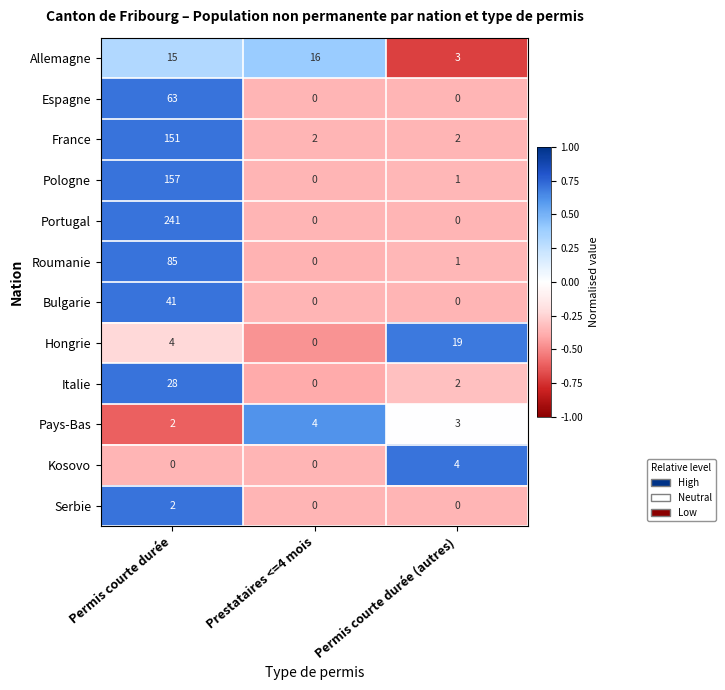

How many data points does each series have?

3